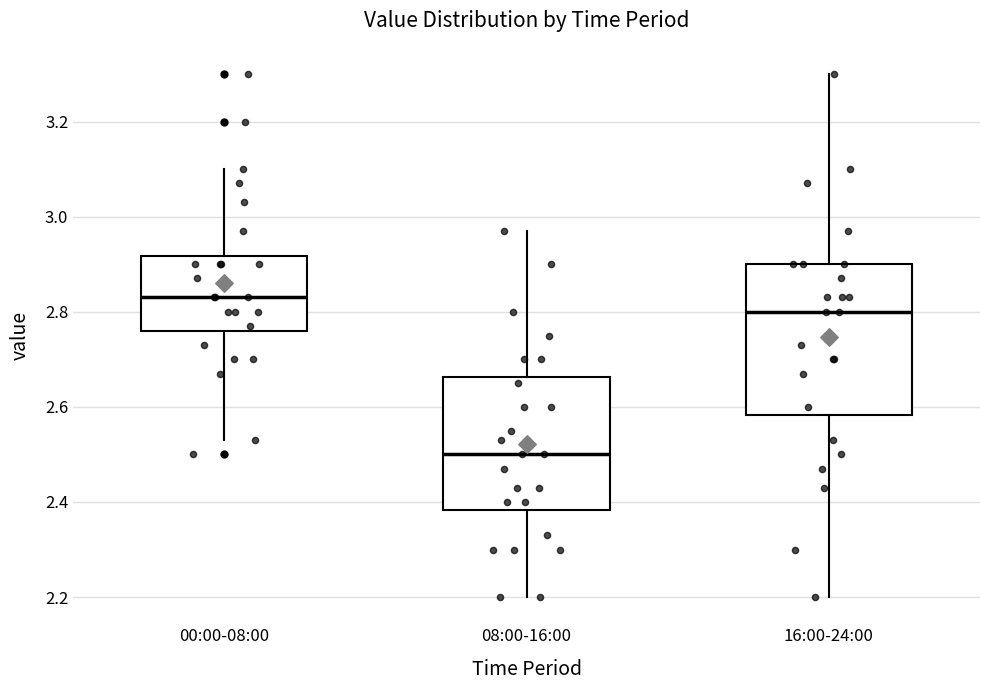

Where does the lower whisker of the box for 16:00-24:00 end on the y-axis? The values are not printed on the chart, so give them approximately, as read against the axis.

2.20